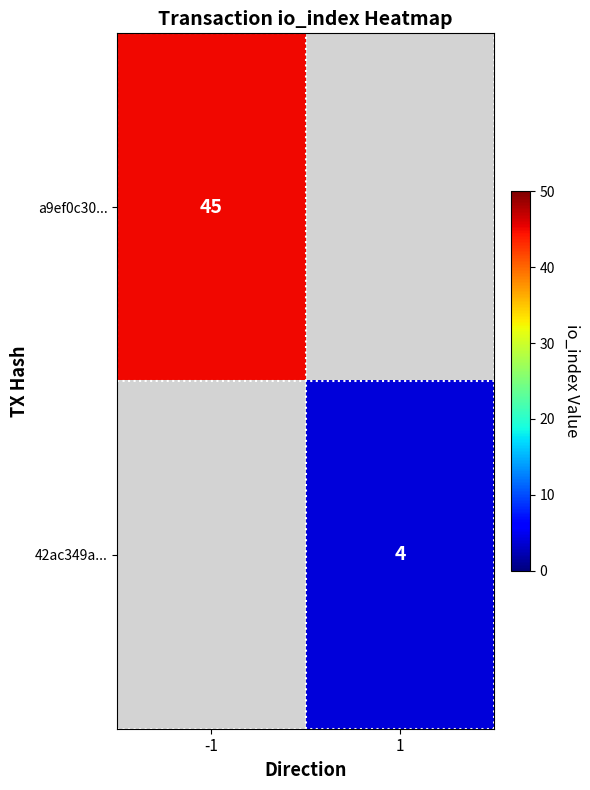

Which category has the highest value across all series?

-1